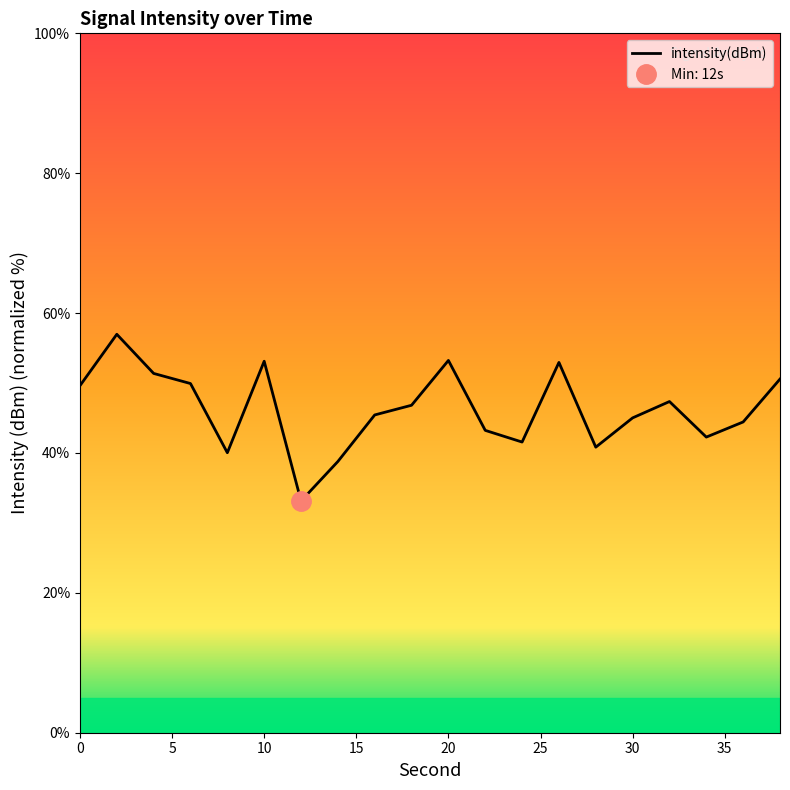

Rank the categories by value from lowest to highest.

12, 14, 8, 28, 24, 34, 22, 36, 30, 16, 18, 32, 0, 6, 38, 4, 26, 10, 20, 2